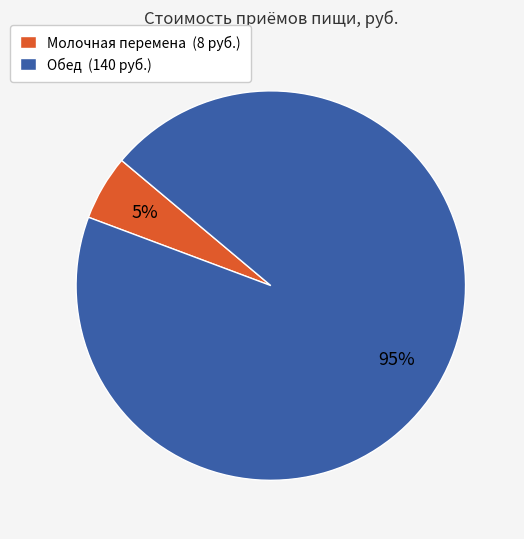

What is the smallest slice in the pie chart?

Молочная перемена